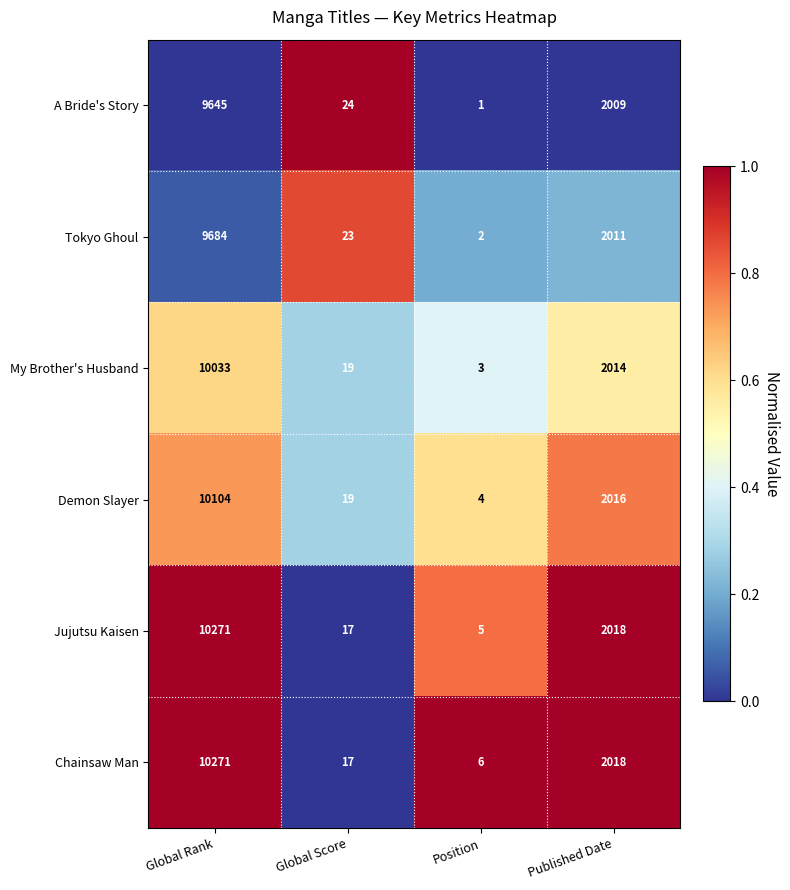

What is the maximum value shown in the chart?

10271